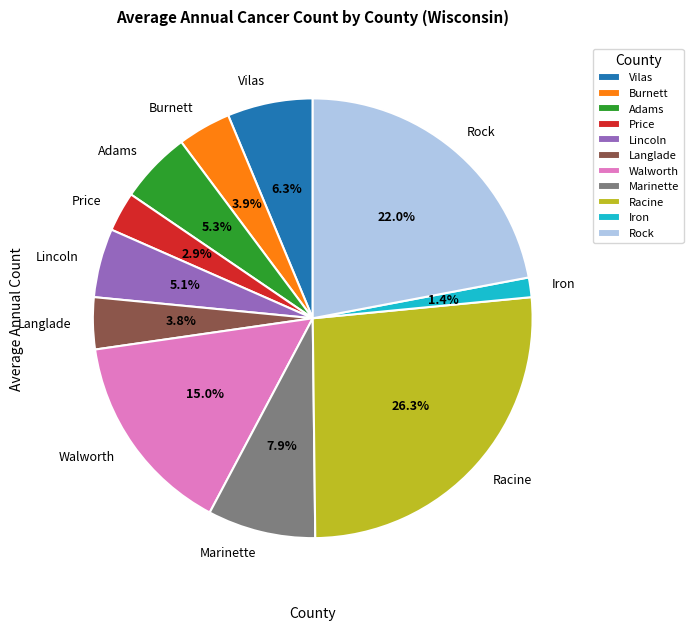

Count the number of slices in the pie.

11